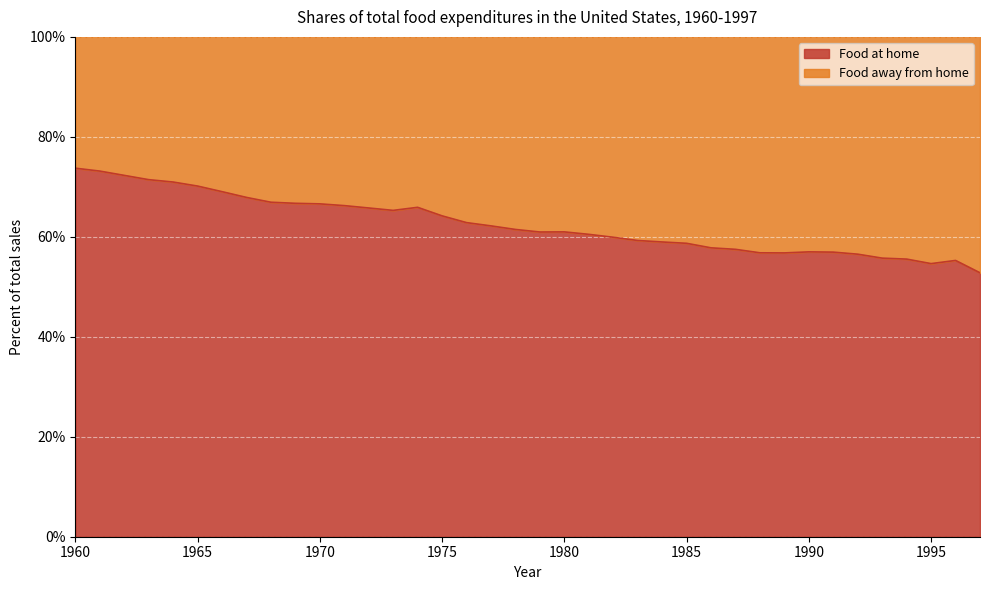

Reading right to left, extract all data points from this chart.

1997=52.8	1996=55.3	1995=54.6	1994=55.5	1993=55.7	1992=56.5	1991=56.9	1990=57.0	1989=56.8	1988=56.8	1987=57.5	1986=57.8	1985=58.7	1984=59.0	1983=59.3	1982=59.9	1981=60.5	1980=61.0	1979=61.0	1978=61.5	1977=62.2	1976=62.8	1975=64.2	1974=65.9	1973=65.3	1972=65.8	1971=66.2	1970=66.6	1969=66.7	1968=66.9	1967=67.9	1966=69.0	1965=70.2	1964=71.0	1963=71.4	1962=72.3	1961=73.2	1960=73.7